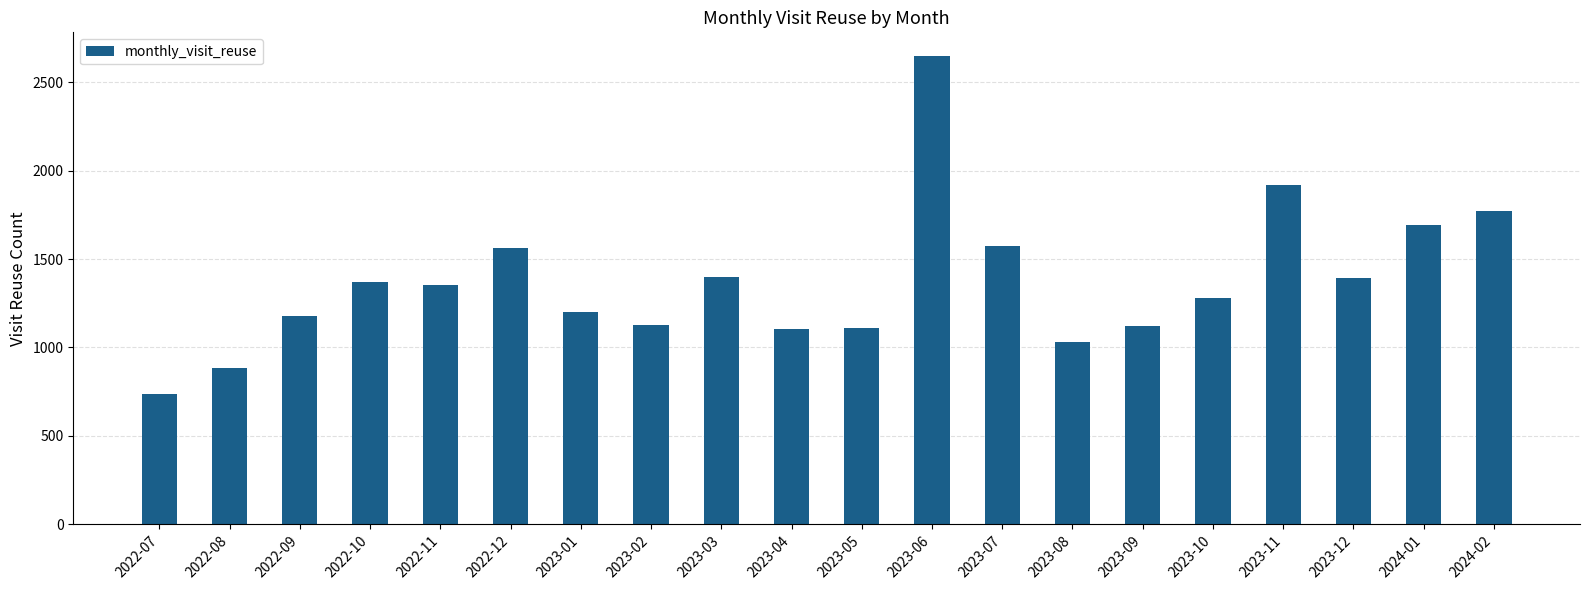

What is the change in value from 2022-08 to 2023-05?

+225